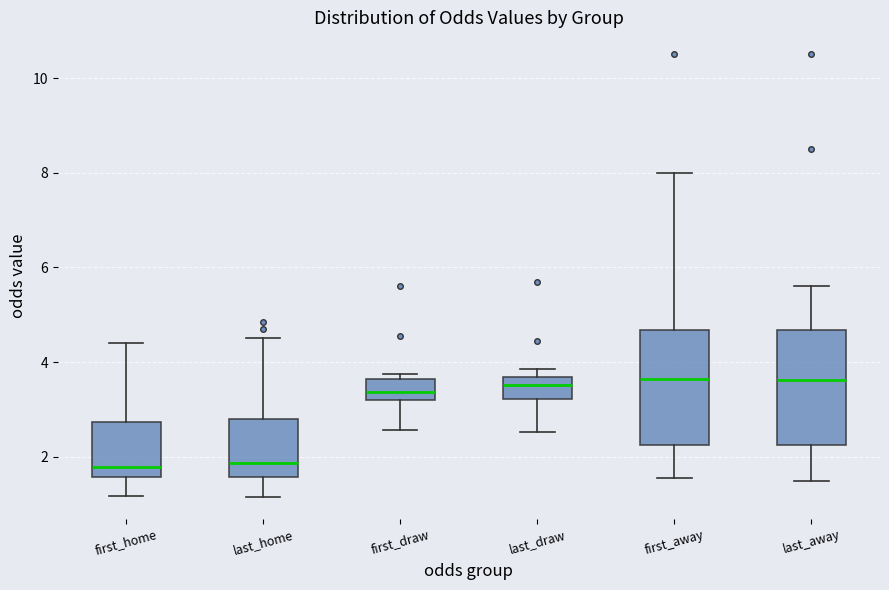

Reading left to right, read every box against the y-axis: the position of its median line, the range the box covers, and the ends of its whiskers. The values are not printed on the chart, so give them approximately, as read against the axis.

first_home: median 1.8, box 1.6 to 2.8, whiskers 1.2 to 4.4
last_home: median 1.8, box 1.6 to 2.8, whiskers 1.2 to 4.6
first_draw: median 3.4, box 3.2 to 3.6, whiskers 2.6 to 3.8
last_draw: median 3.6 (just below the box's upper edge), box 3.2 to 3.6, whiskers 2.6 to 3.8
first_away: median 3.6, box 2.2 to 4.6, whiskers 1.6 to 8.0
last_away: median 3.6, box 2.2 to 4.6, whiskers 1.6 to 5.6